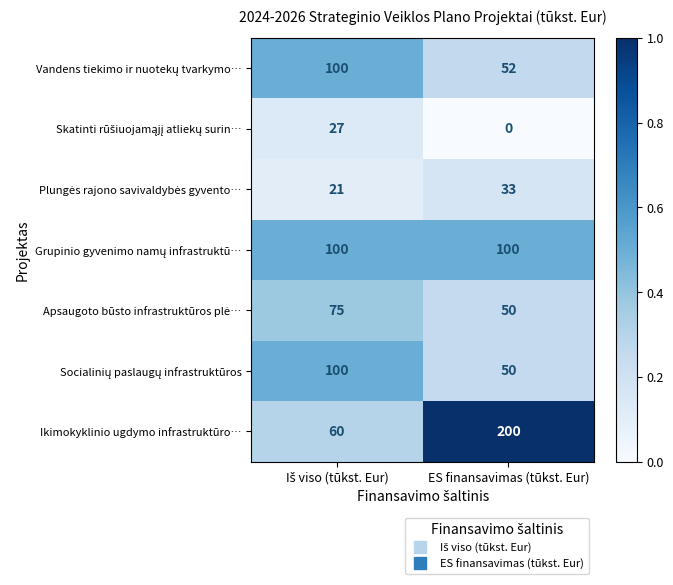

Which series has the largest range (max minus min)?

Ikimokyklinio ugdymo infrastruktūro…